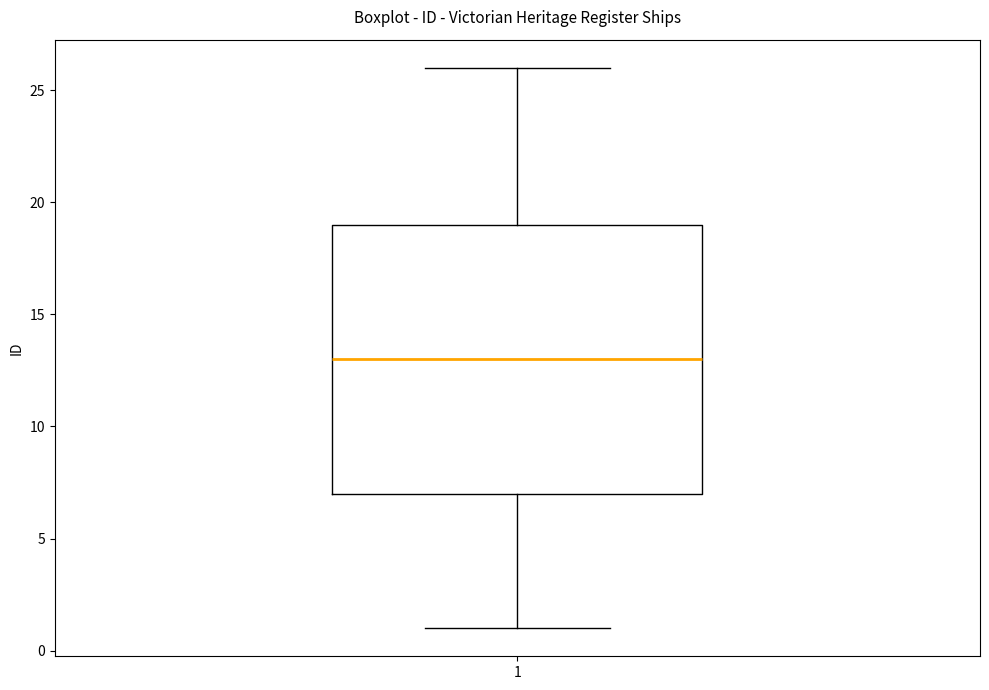

Where does the upper whisker of the box at x = 1 end on the y-axis? The values are not printed on the chart, so give them approximately, as read against the axis.

26